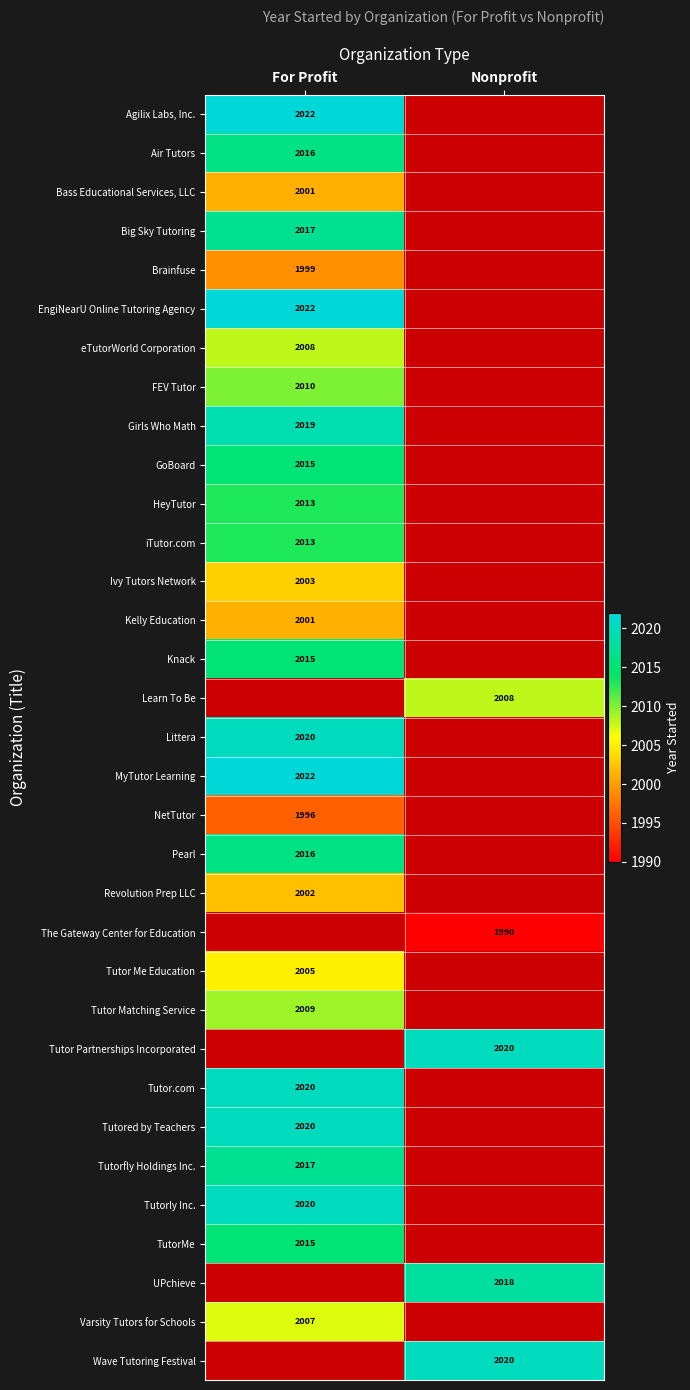

The Big Sky Tutoring series shows 2017 at For Profit. True or false?

True